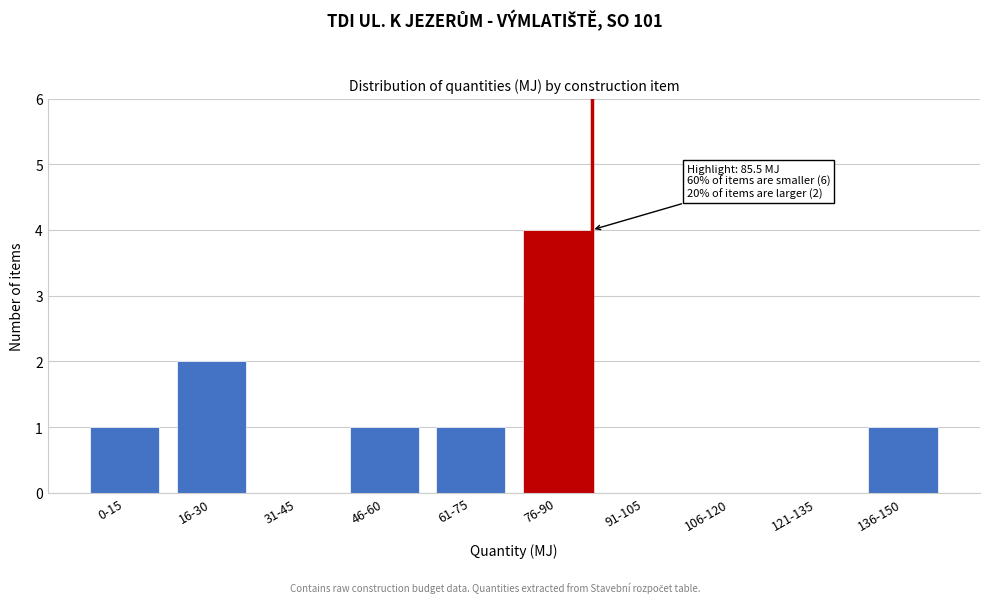

Reading left to right, extract all data points from this chart.

0-15=1	16-30=2	31-45=0	46-60=1	61-75=1	76-90=4	91-105=0	106-120=0	121-135=0	136-150=1